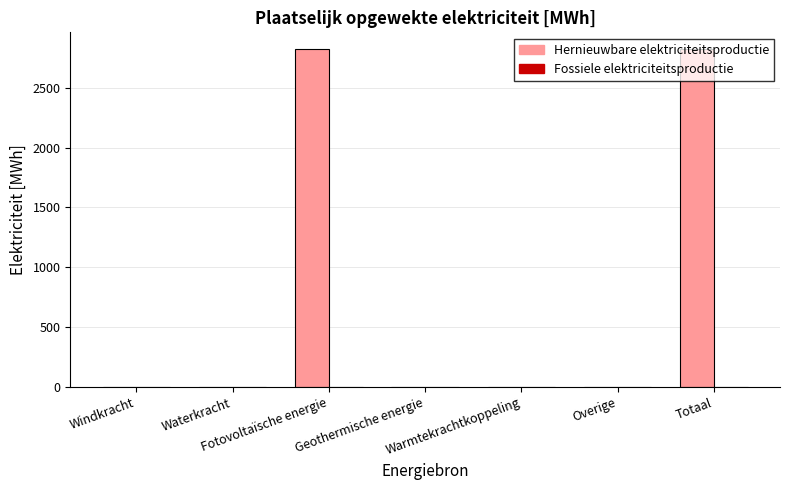

What is the maximum value shown in the chart?

2821.8